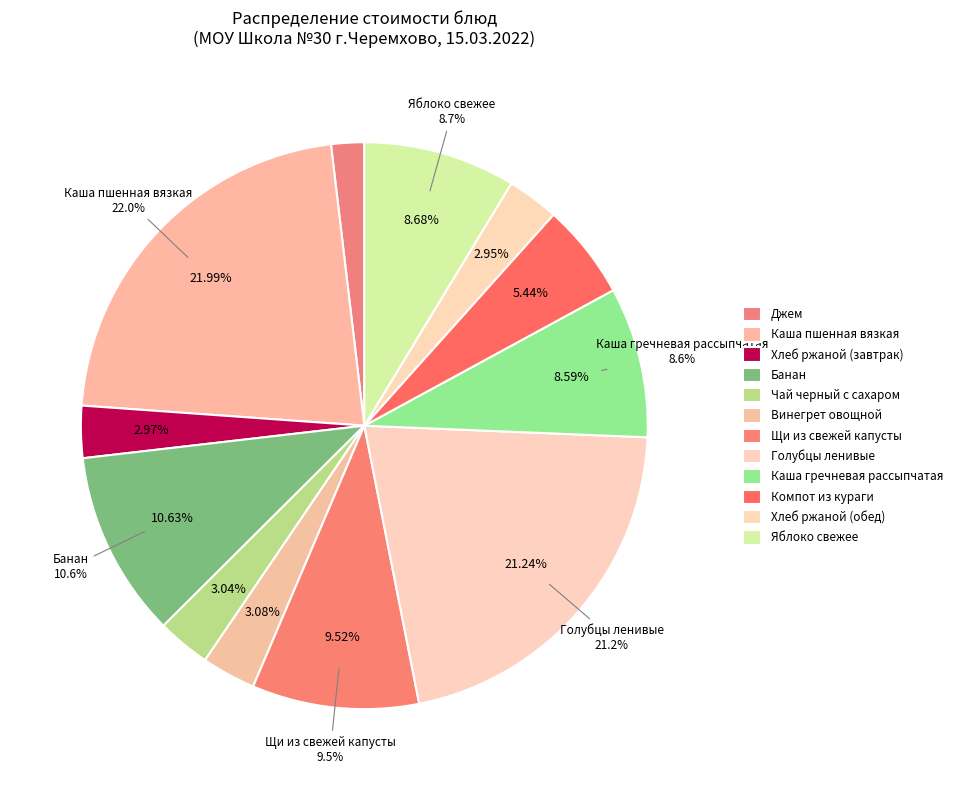

The Каша гречневая рассыпчатая slice represents 15% of the pie. True or false?

False